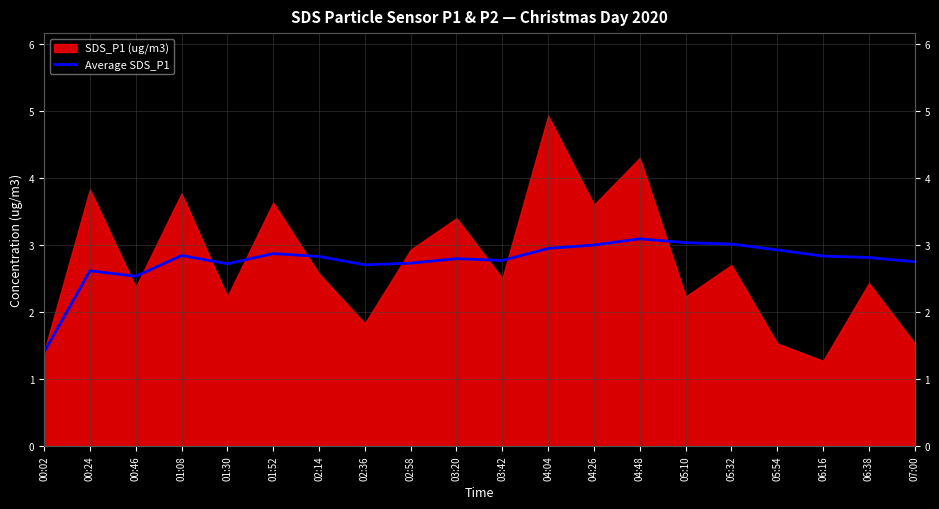

What position from the right is 01:52?

15